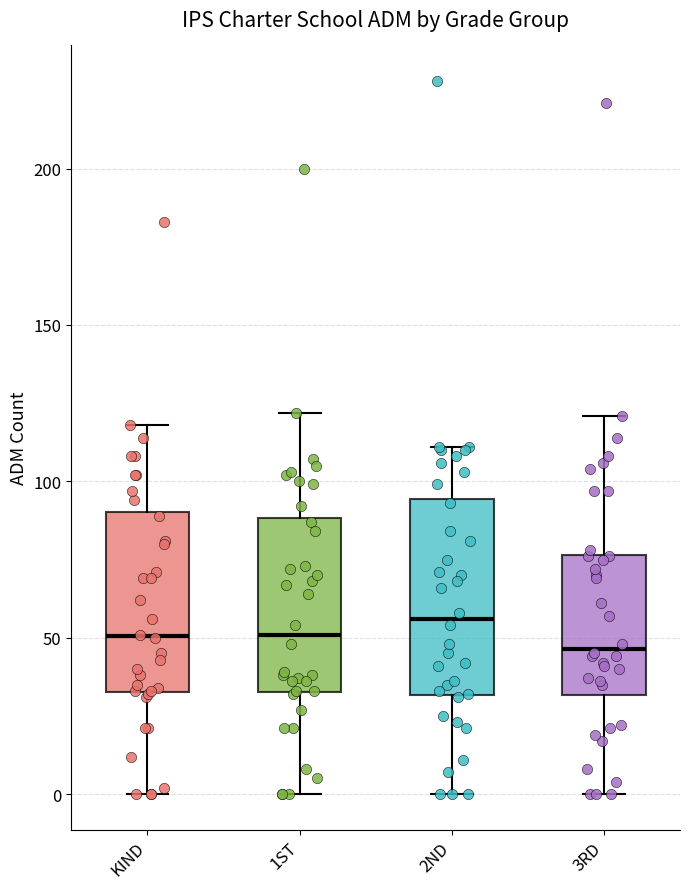

Where is the lower edge of the box for 1ST on the y-axis? The values are not printed on the chart, so give them approximately, as read against the axis.

35